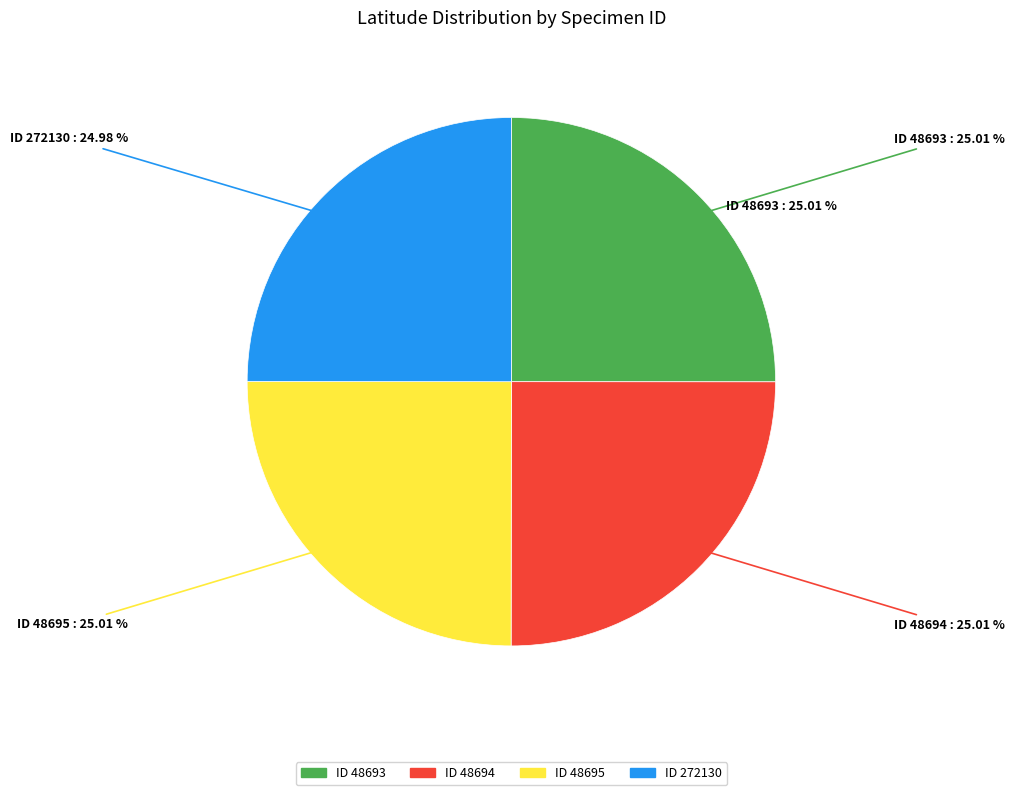

Does 48694 represent more than half of the total?

No